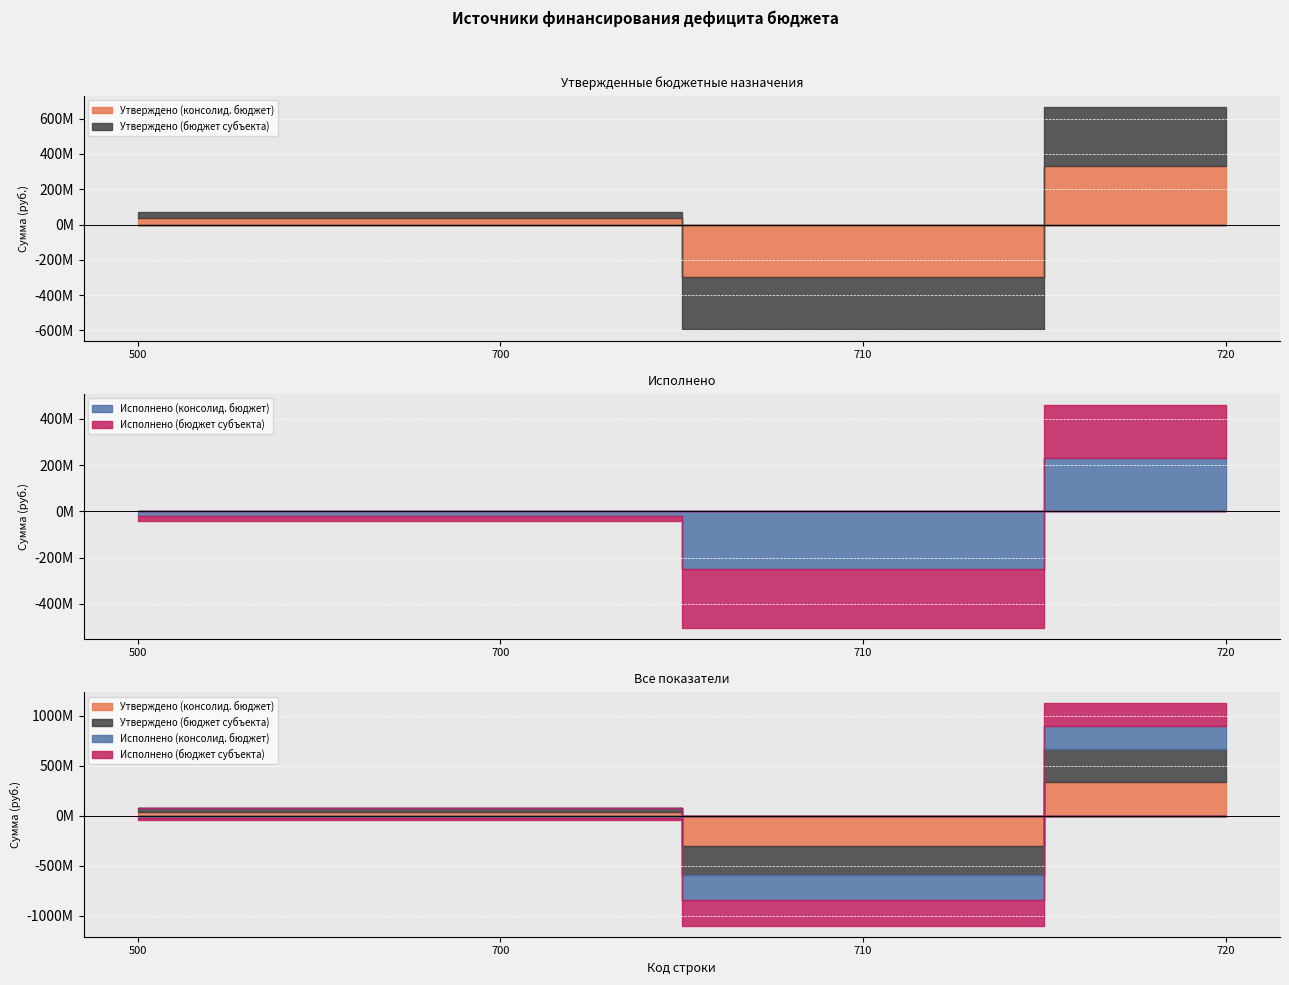

What is the value of the Утверждено (бюджет субъекта) point at the 4th from the left?

333799799.5